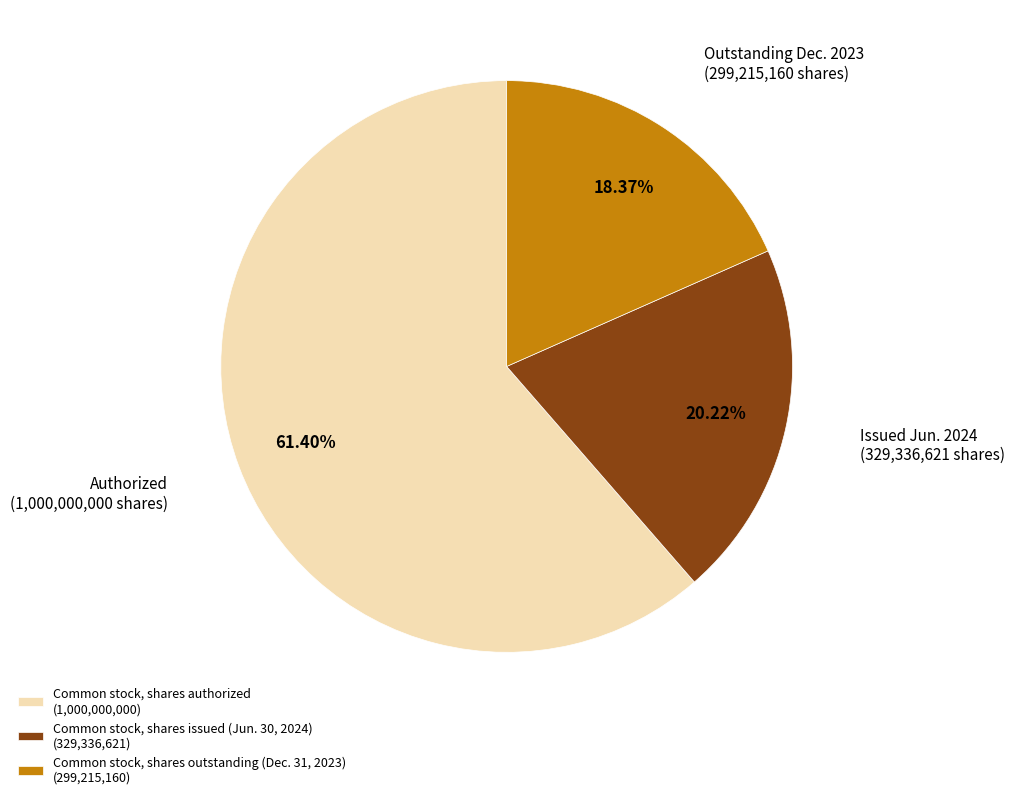

Is Common stock, shares outstanding (Dec. 31, 2023) the majority of the pie?

No